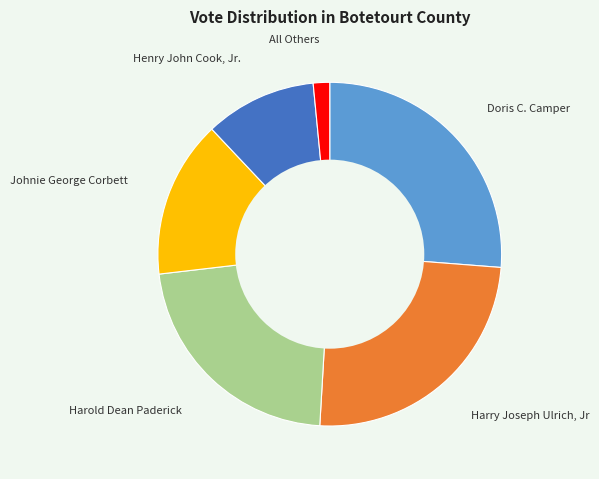

How many slices are in this pie chart?

6